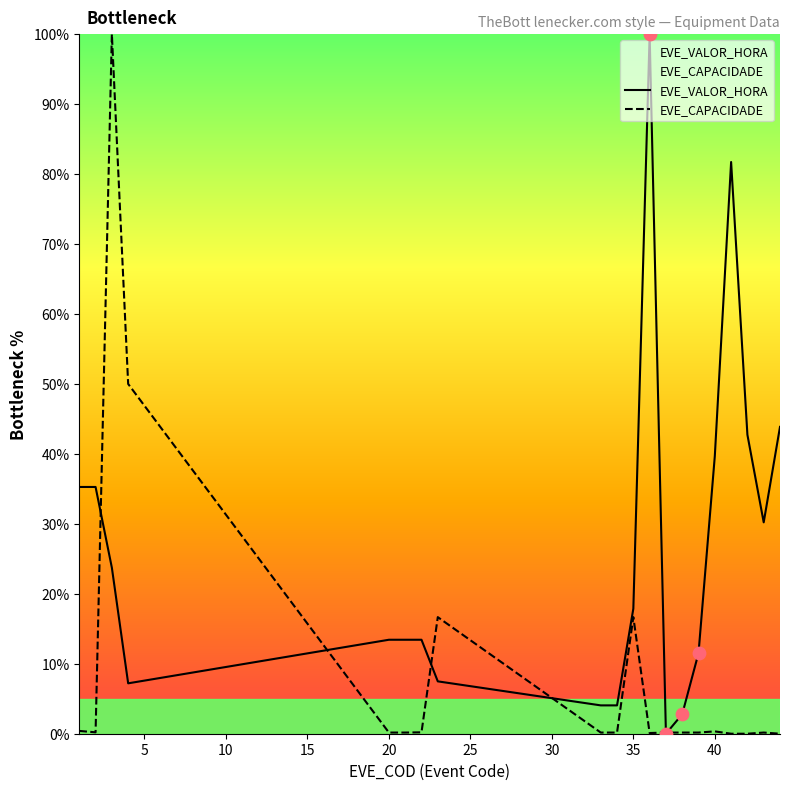

Which series has the largest total across all categories?

EVE_VALOR_HORA